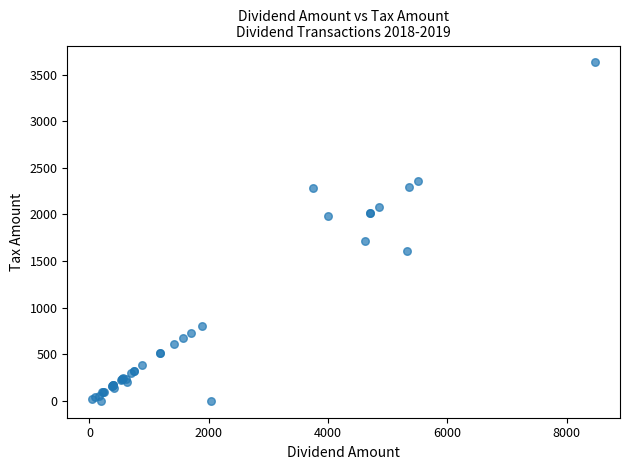

What Y value in the scatter plot is closest to 1815?

1714.3